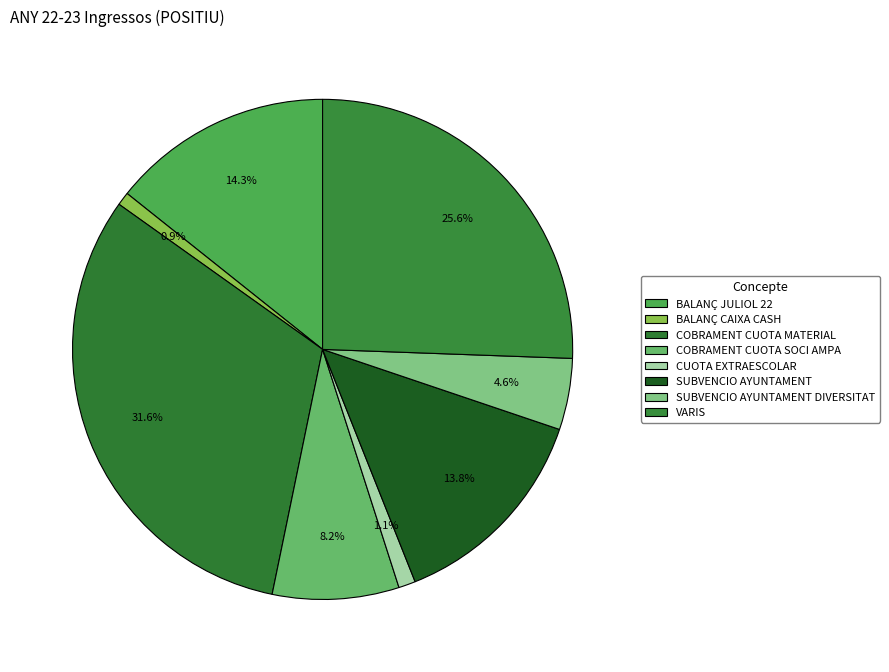

Is COBRAMENT CUOTA MATERIAL the majority of the pie?

No